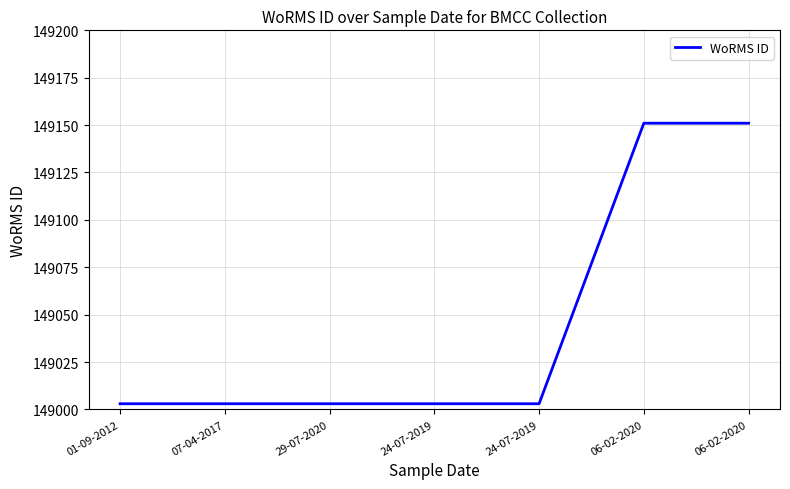

Reading left to right, what are all the values shown in this chart?

01-09-2012=149003	07-04-2017=149003	29-07-2020=149003	24-07-2019=149003	24-07-2019=149003	06-02-2020=149151	06-02-2020=149151